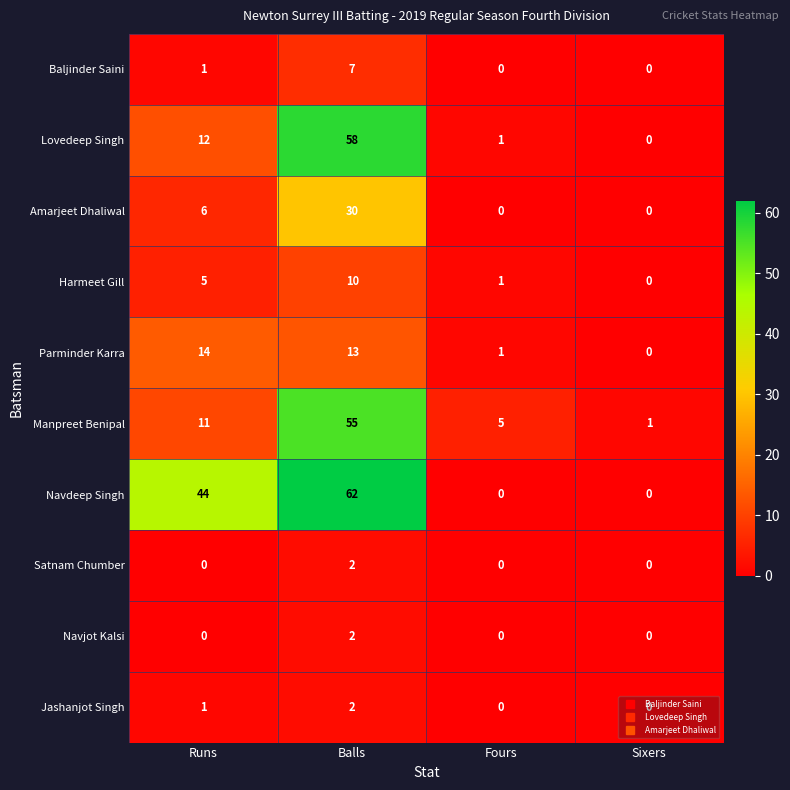

Which series has the widest spread of values?

Navdeep Singh